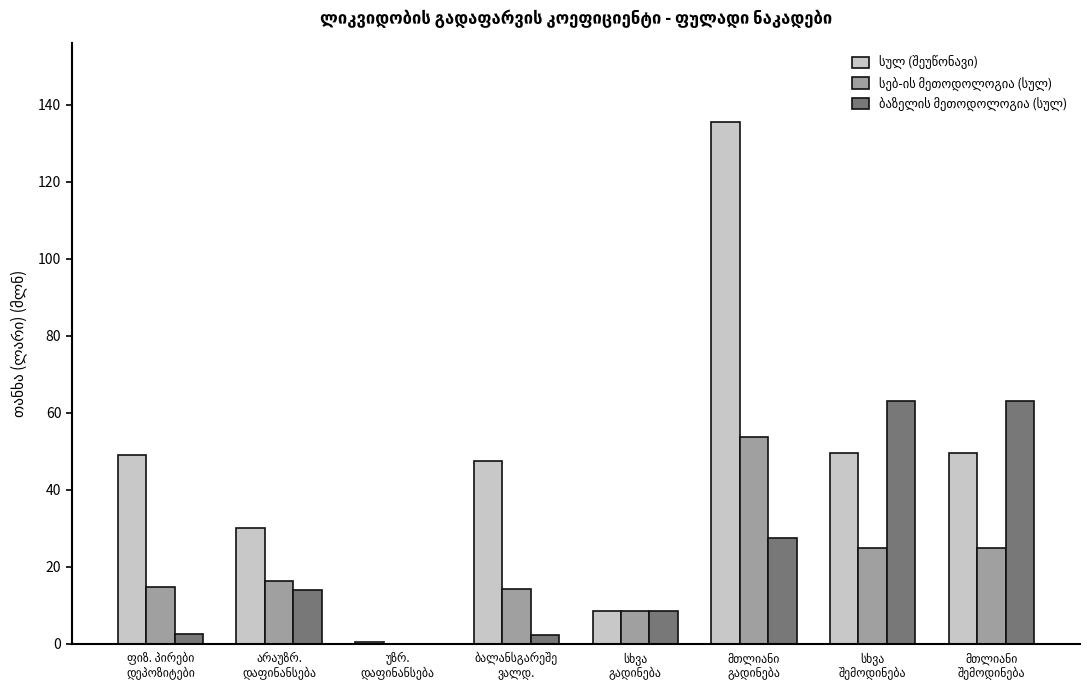

What is the greatest value displayed?

135.6